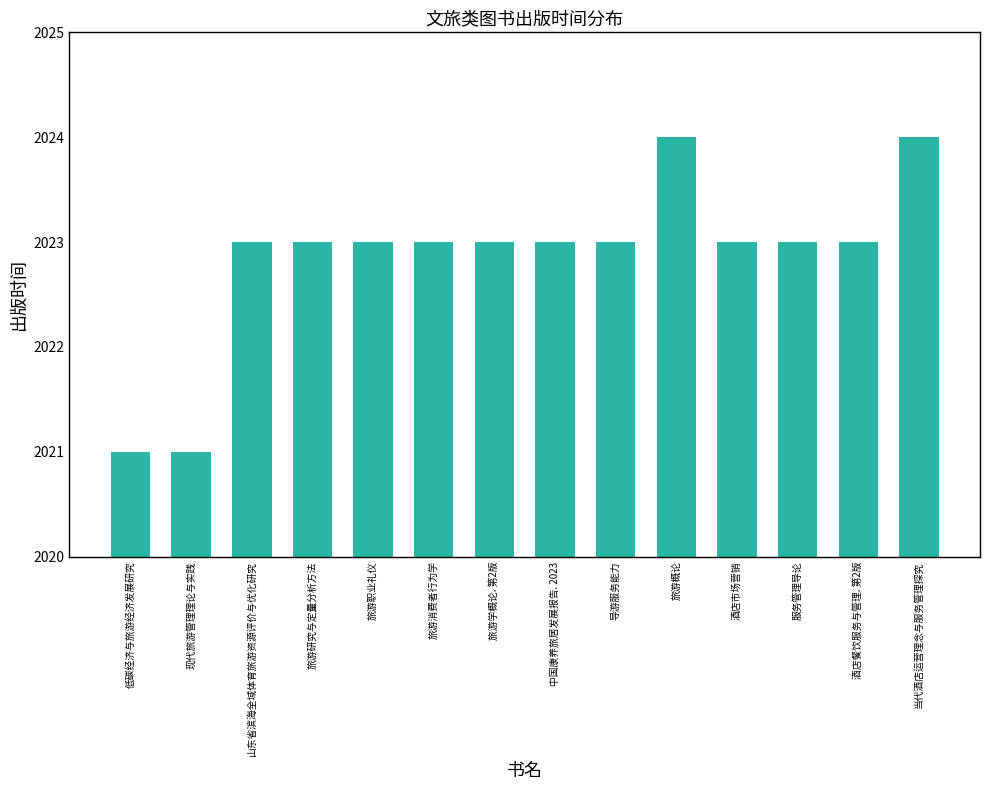

Does the chart contain any negative values?

No